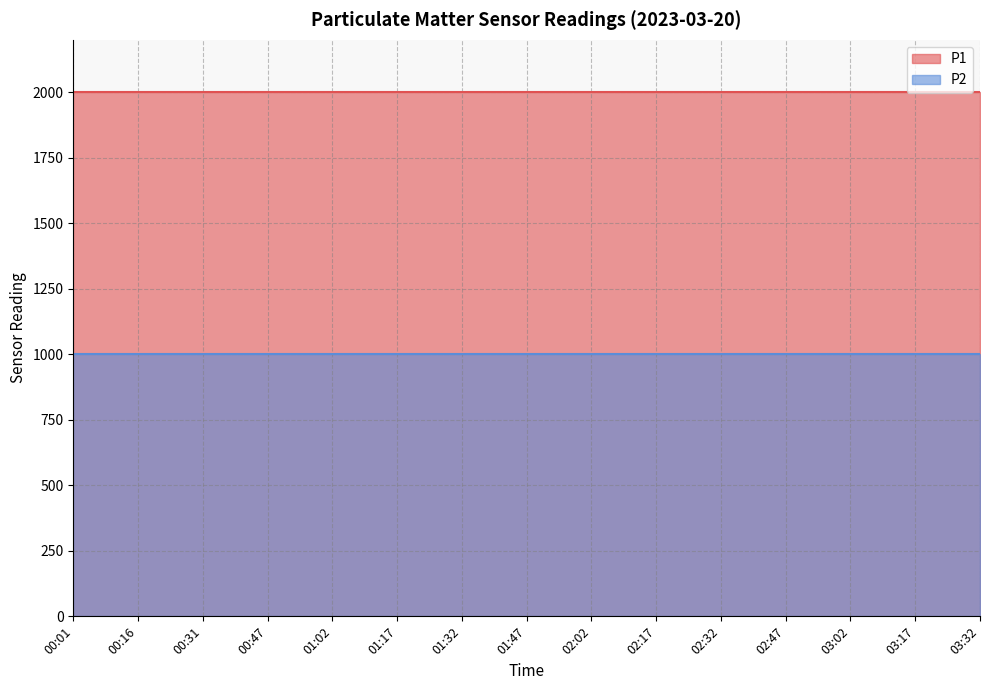

Reading left to right, extract all data points from this chart.

P1: 1999.9	1999.9	1999.9	1999.9	1999.9	1999.9	1999.9	1999.9	1999.9	1999.9	1999.9	1999.9	1999.9	1999.9	1999.9
P2: 999.9	999.9	999.9	999.9	999.9	999.9	999.9	999.9	999.9	999.9	999.9	999.9	999.9	999.9	999.9